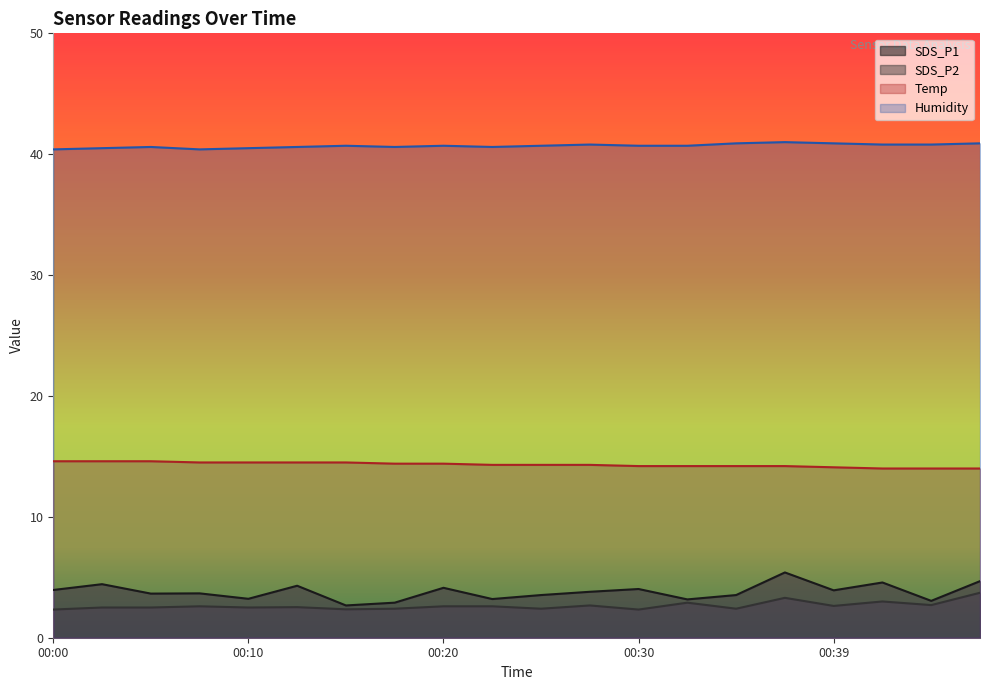

Where is SDS_P1 nearest to the value 4?

00:30